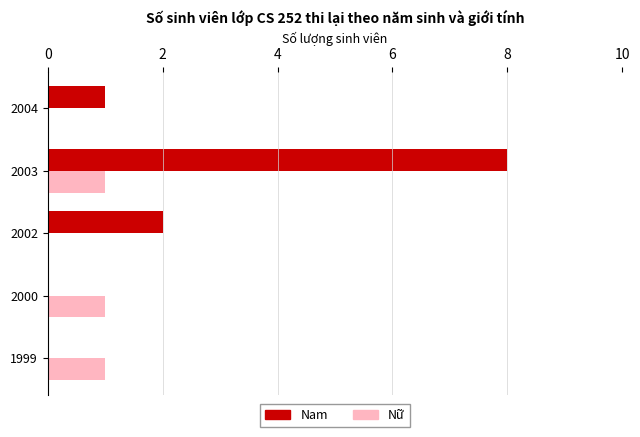

Where is Nam nearest to the value 4?

2002